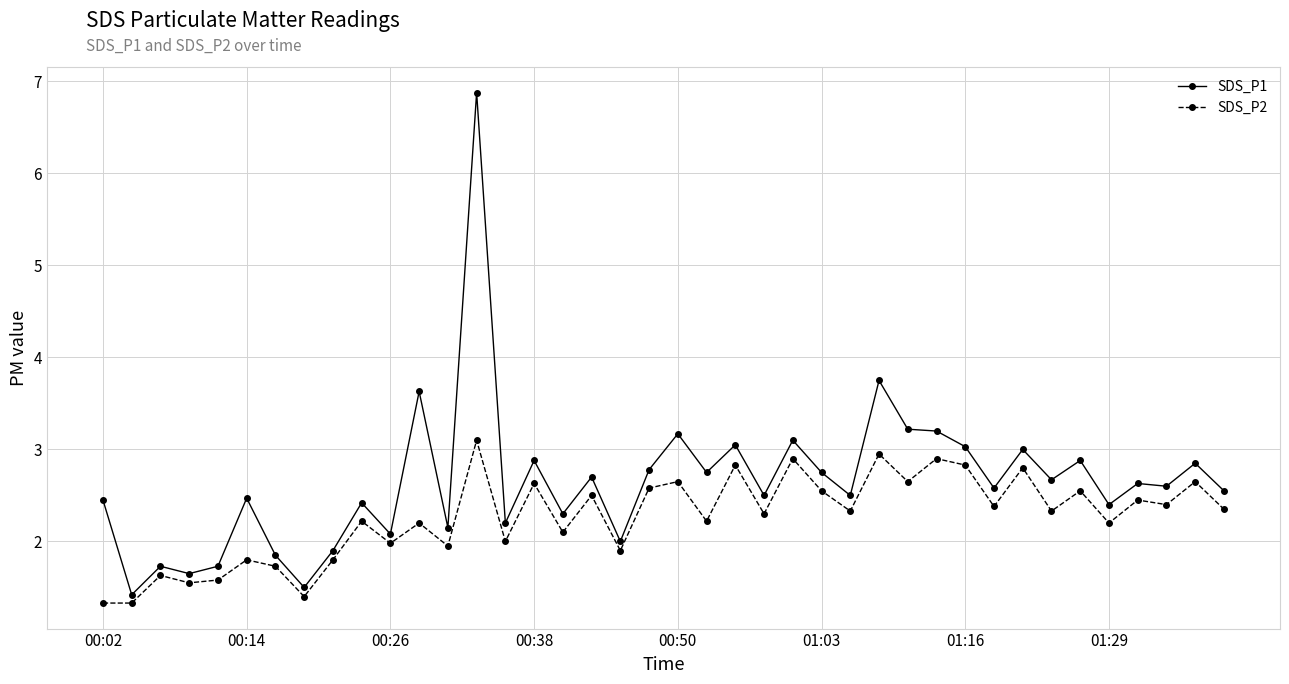

Which series has the widest spread of values?

SDS_P1